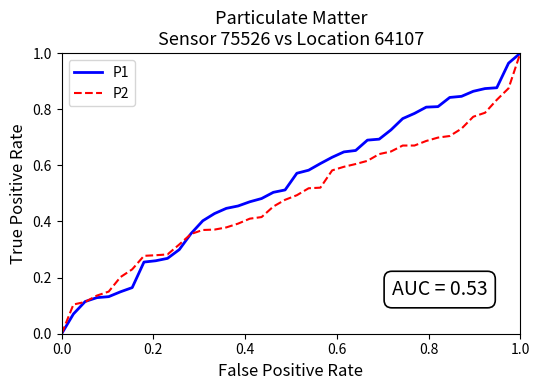

Rank the series by their average value, from lowest to highest.

P2, P1